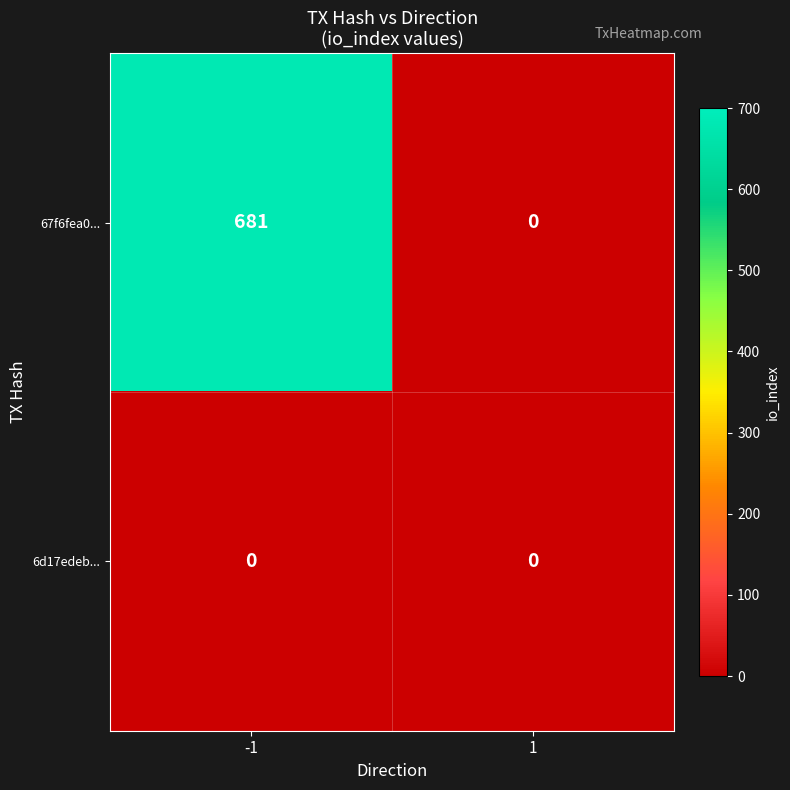

Reading right to left, extract all data points from this chart.

67f6fea0...: 1=0	-1=681
6d17edeb...: 1=0	-1=0